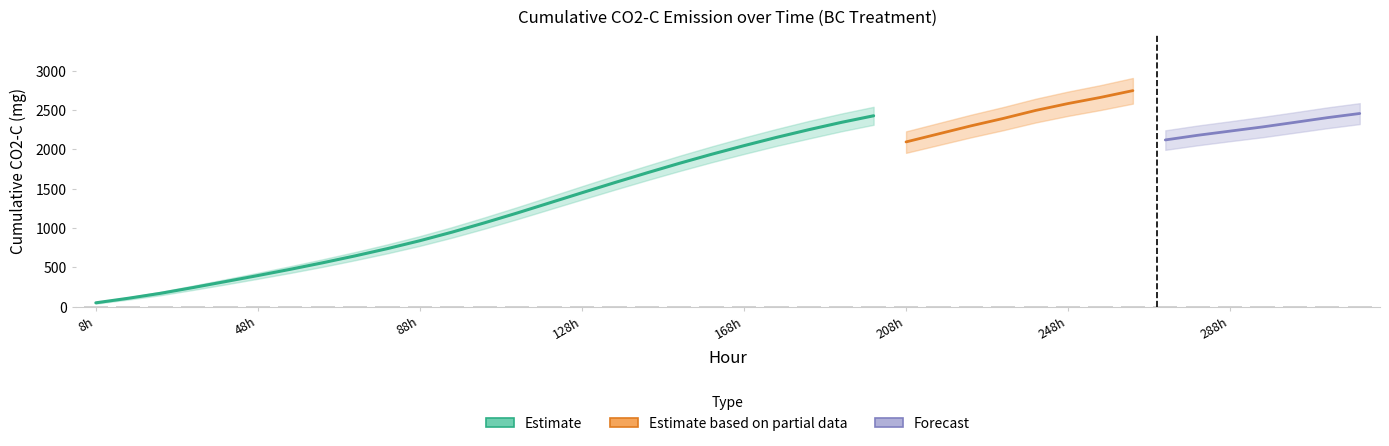

How many values in the BC_CO2C_sum_lower series are below 1942?

20